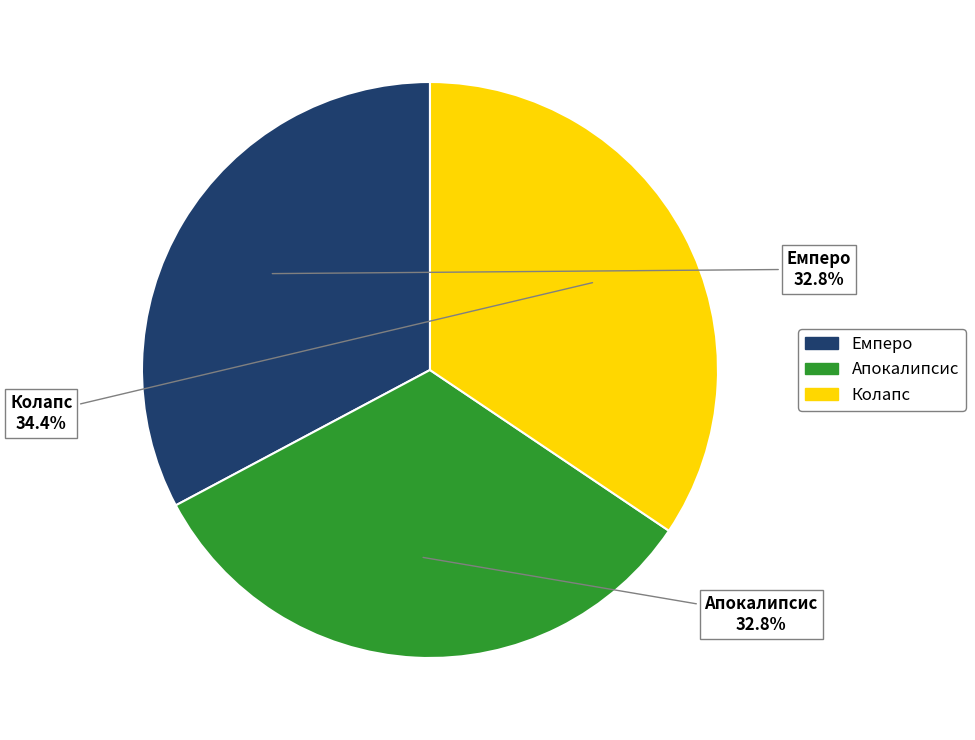

Is there a majority slice in this chart?

No